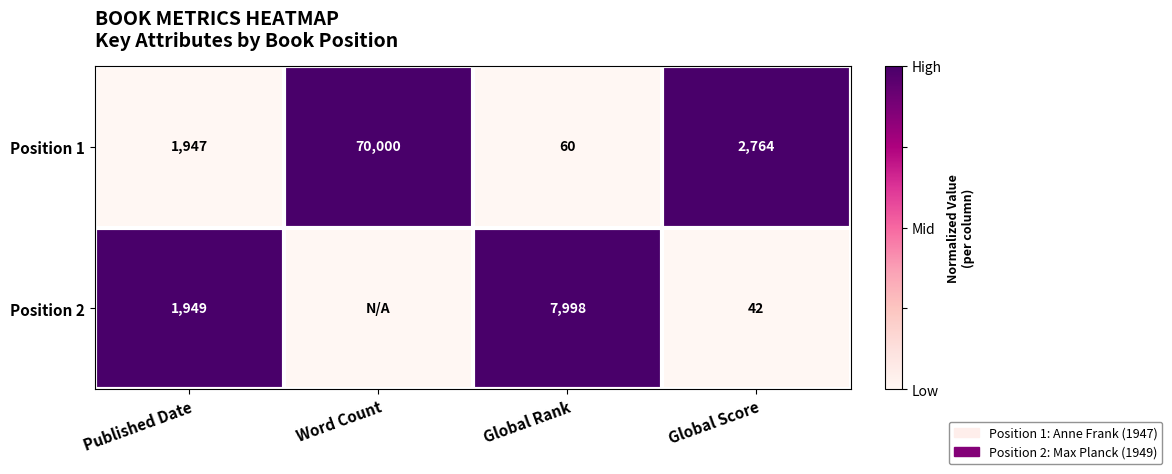

True or false: Position 2 has a value of 2963 at Published Date.

False